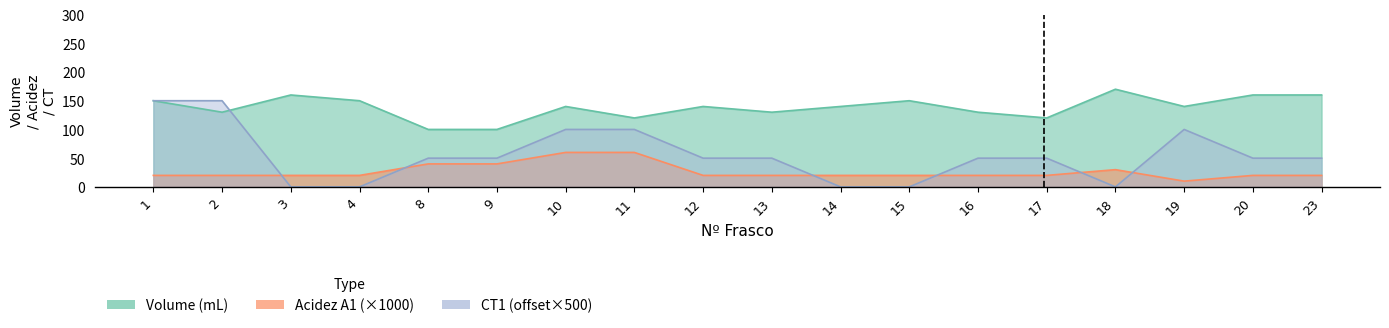

How many times do Acidez A1 and CT1 cross each other?

6